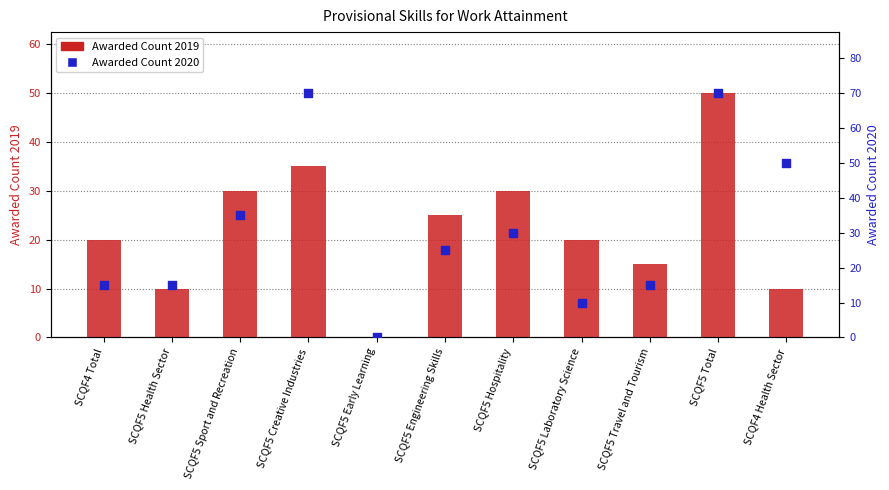

Which series contains the highest Y value?

Awarded Count 2020